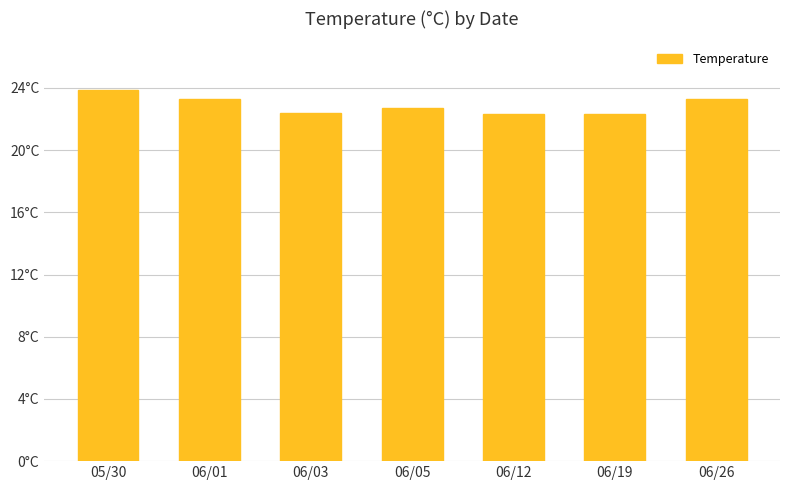

Approximately how many times larger is the value at 06/19 compared to 06/26?

1.0